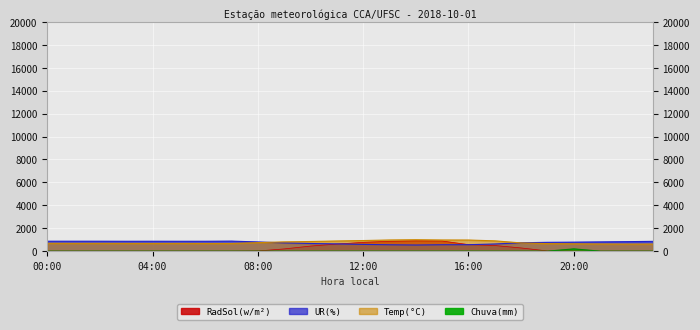

What are all the series names shown in the legend?

Temp(°C), UR(%), Chuva(mm), RadSol(w/m²)